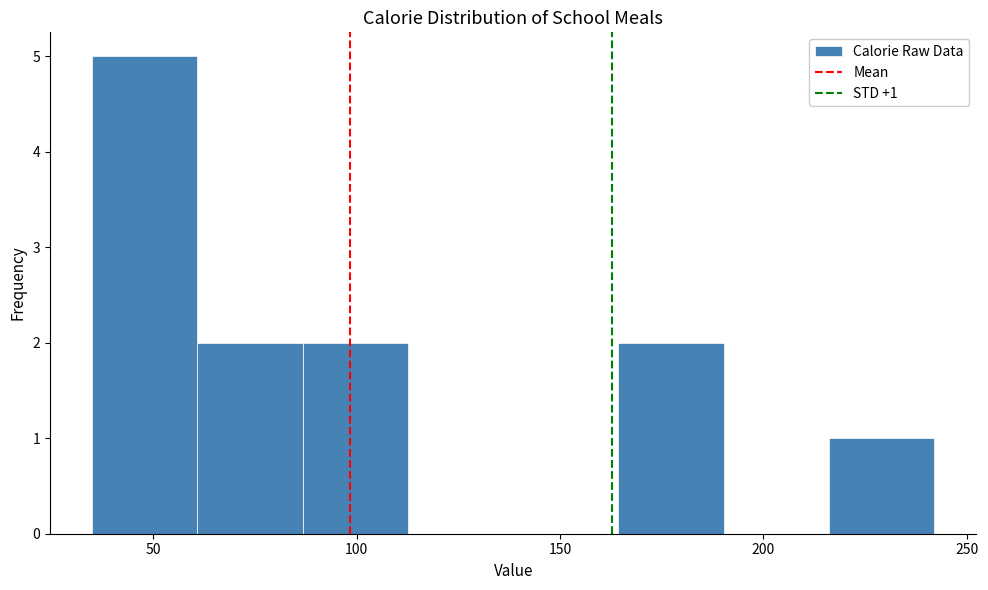

Which range on the x-axis has the tallest bar?

35 to 60